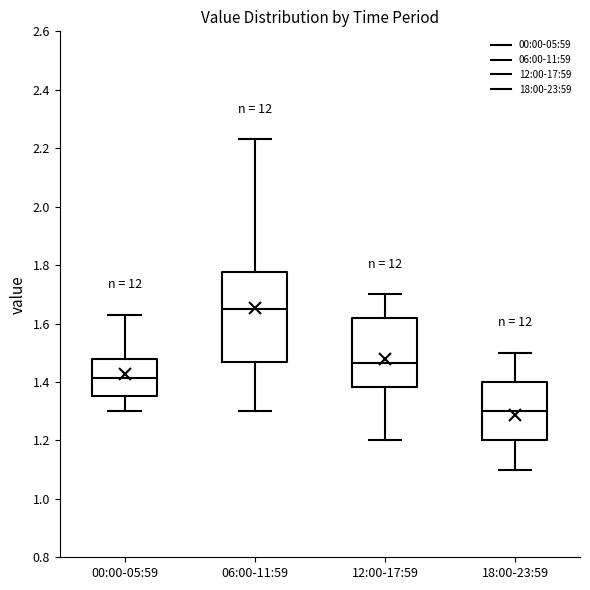

Reading left to right, read every box against the y-axis: the position of its median line, the range the box covers, and the ends of its whiskers. The values are not printed on the chart, so give them approximately, as read against the axis.

00:00-05:59: median 1.42, box 1.36 to 1.48, whiskers 1.30 to 1.64
06:00-11:59: median 1.66, box 1.48 to 1.78, whiskers 1.30 to 2.24
12:00-17:59: median 1.46, box 1.38 to 1.62, whiskers 1.20 to 1.70
18:00-23:59: median 1.30, box 1.20 to 1.40, whiskers 1.10 to 1.50